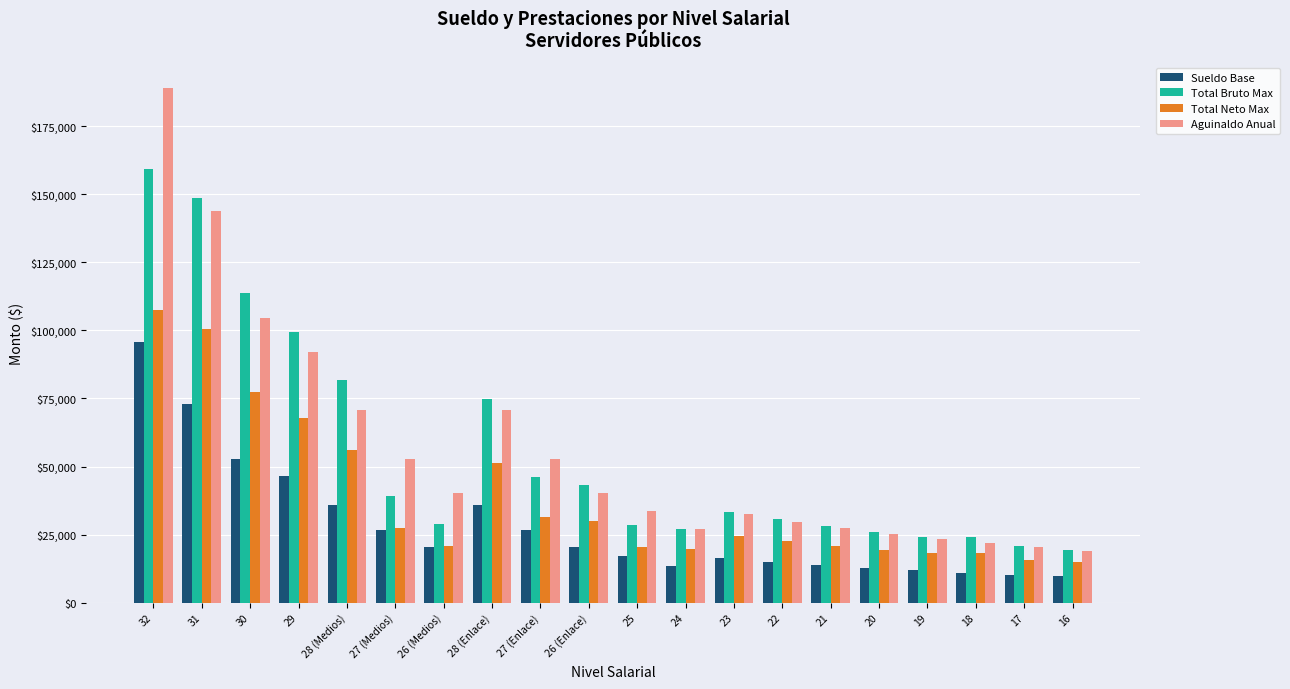

At which category is the sum across all series the highest?

32